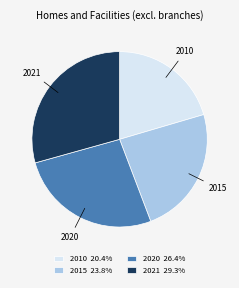

Is the sum of 2015 and 2020 greater than half?

Yes